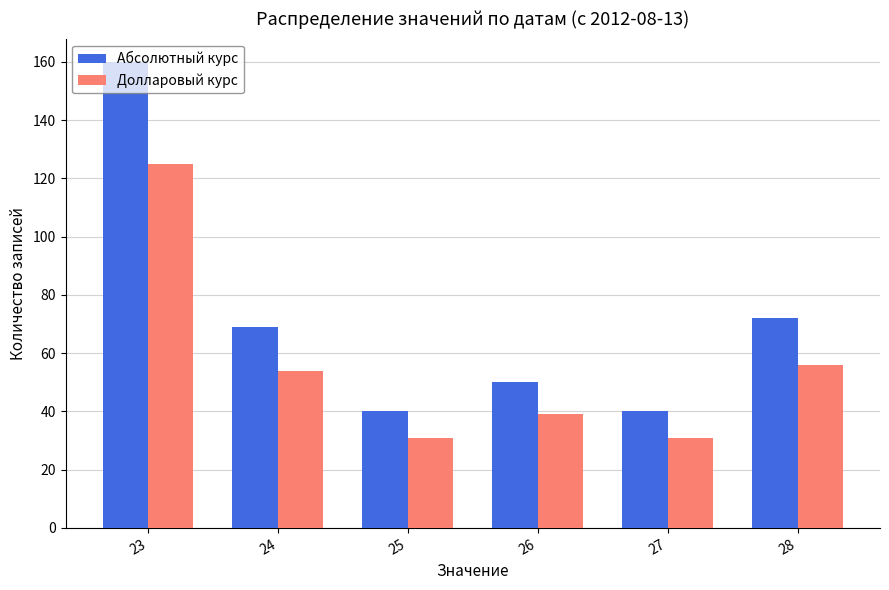

How many values in the Абсолютный курс series are below 69?

3